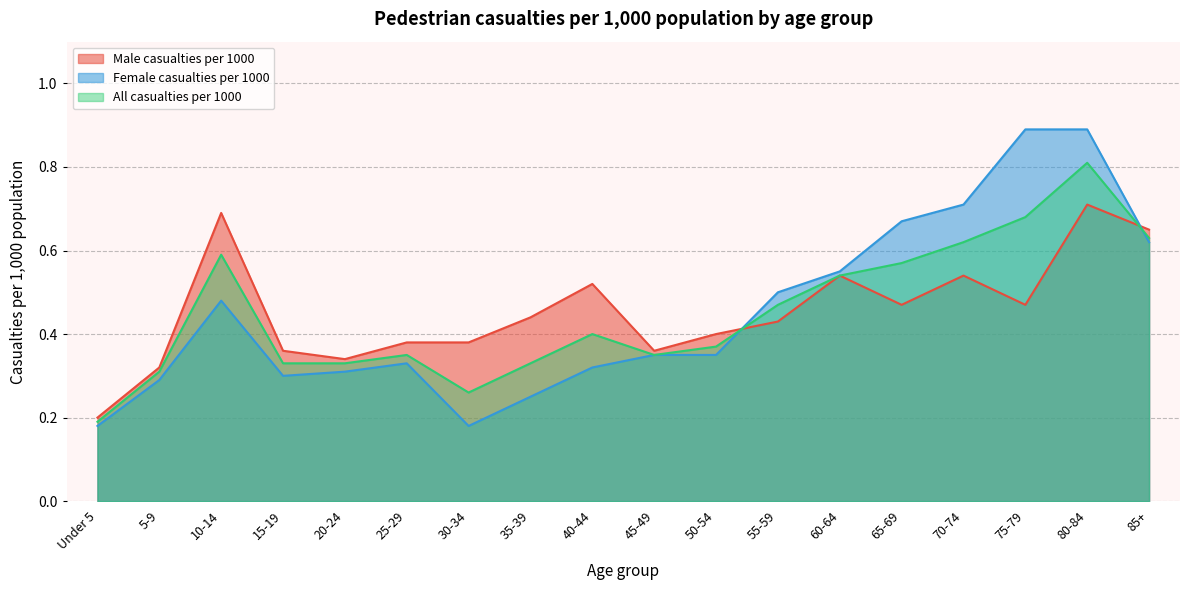

At which category is the sum across all series the highest?

80-84